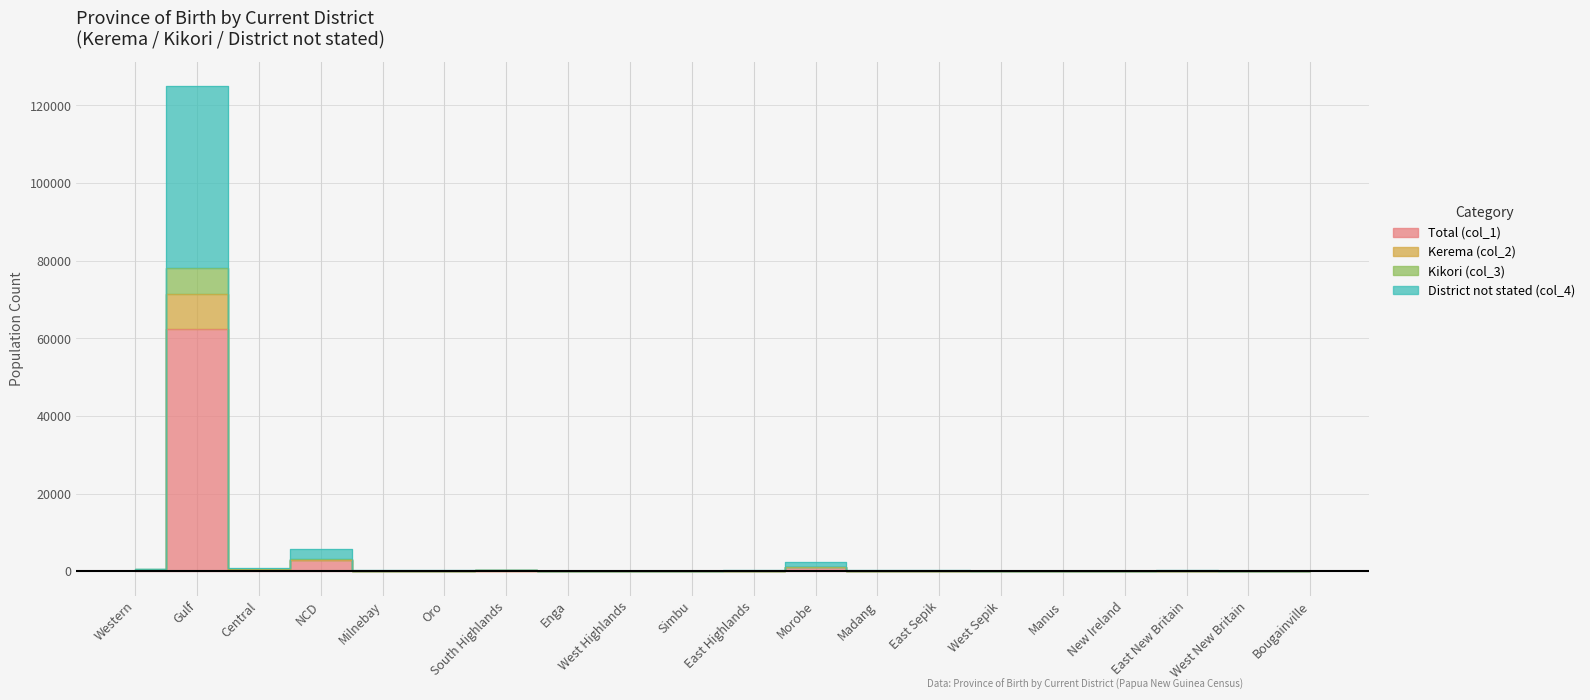

True or false: Kikori (col_3) and District not stated (col_4) cross at least once.

False